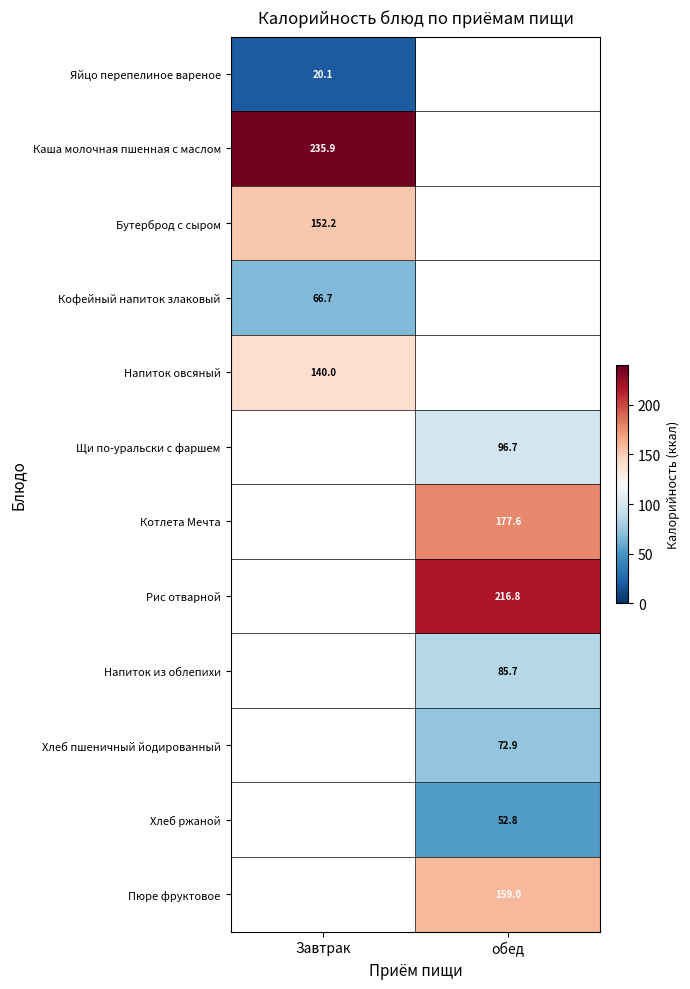

Which series has the widest spread of values?

Яйцо перепелиное вареное